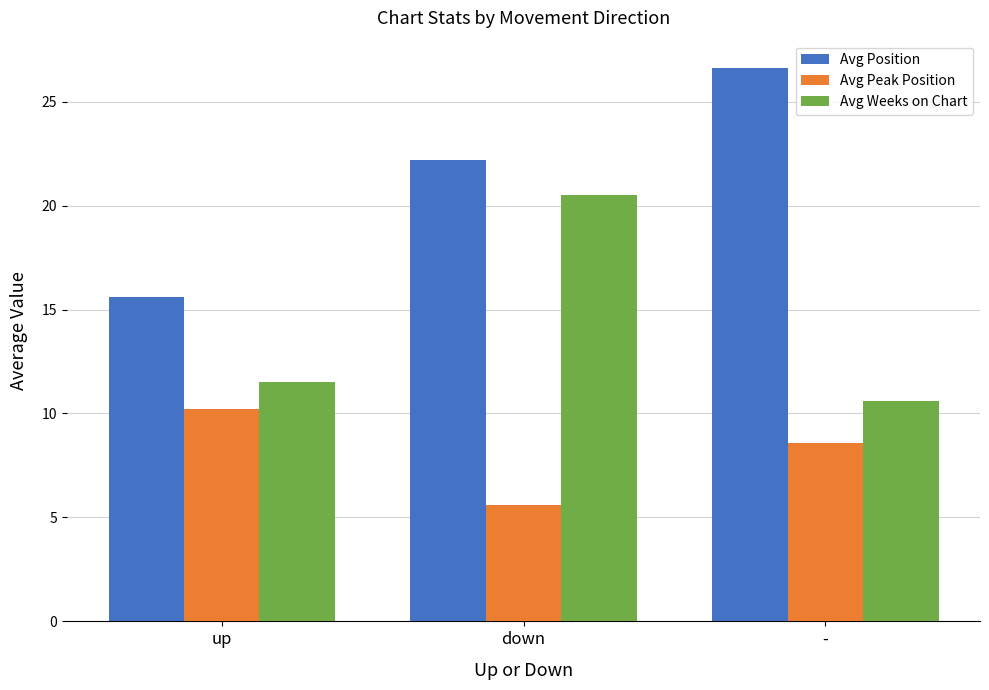

What is the greatest value displayed?

26.6